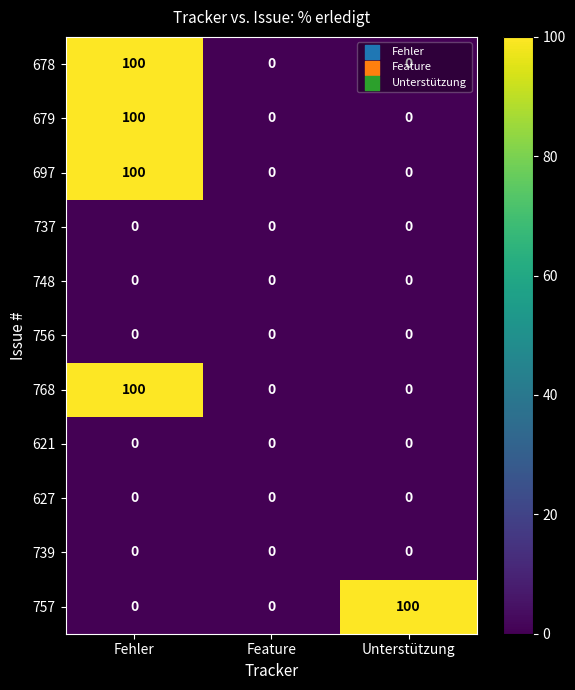

Count the number of categories in the chart.

3